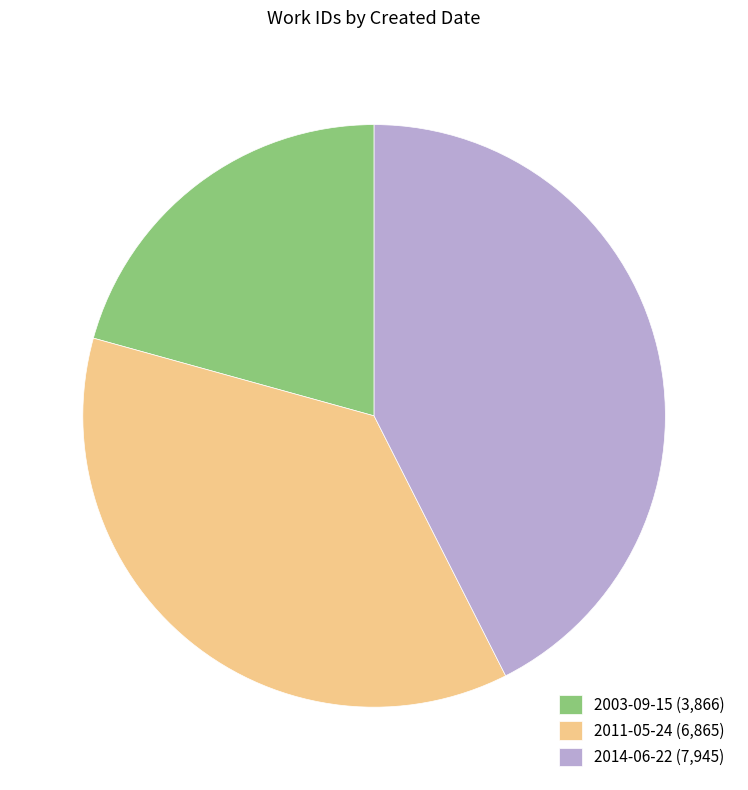

Which has a higher value, 2014-06-22 (7,945) or 2011-05-24 (6,865)?

2014-06-22 (7,945)